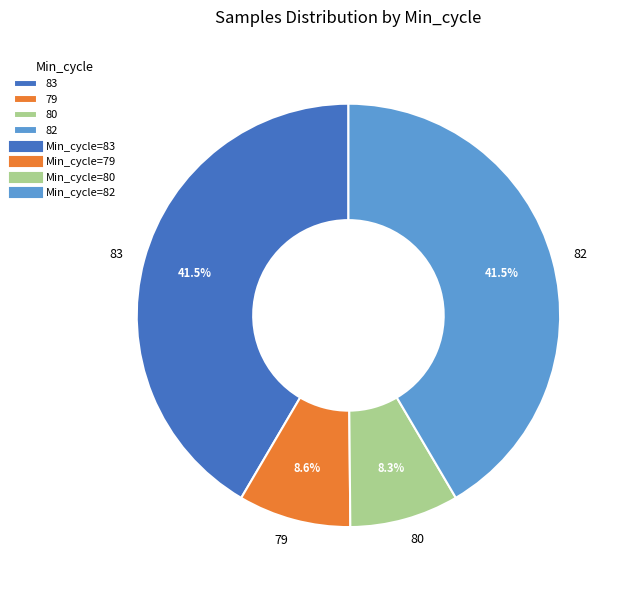

What is the ratio of the value at 83 to the value at 79?

4.8